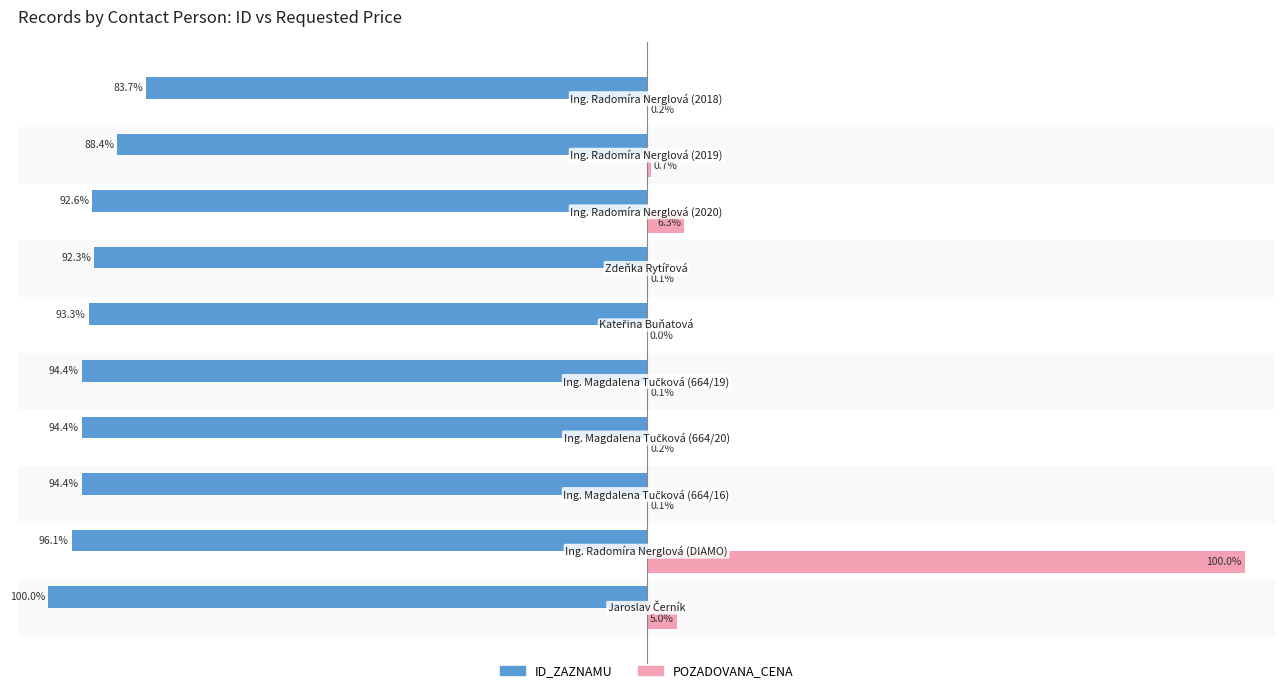

Which series has the largest total across all categories?

POZADOVANA_CENA